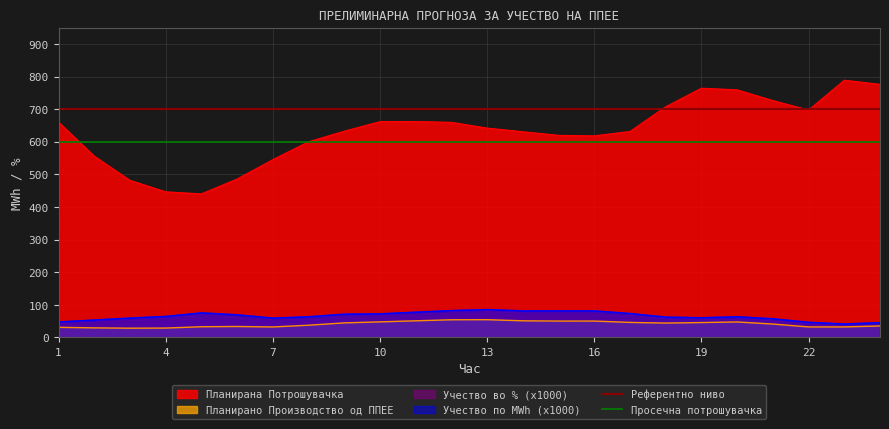

What is the minimum value for Референтно ниво?

700